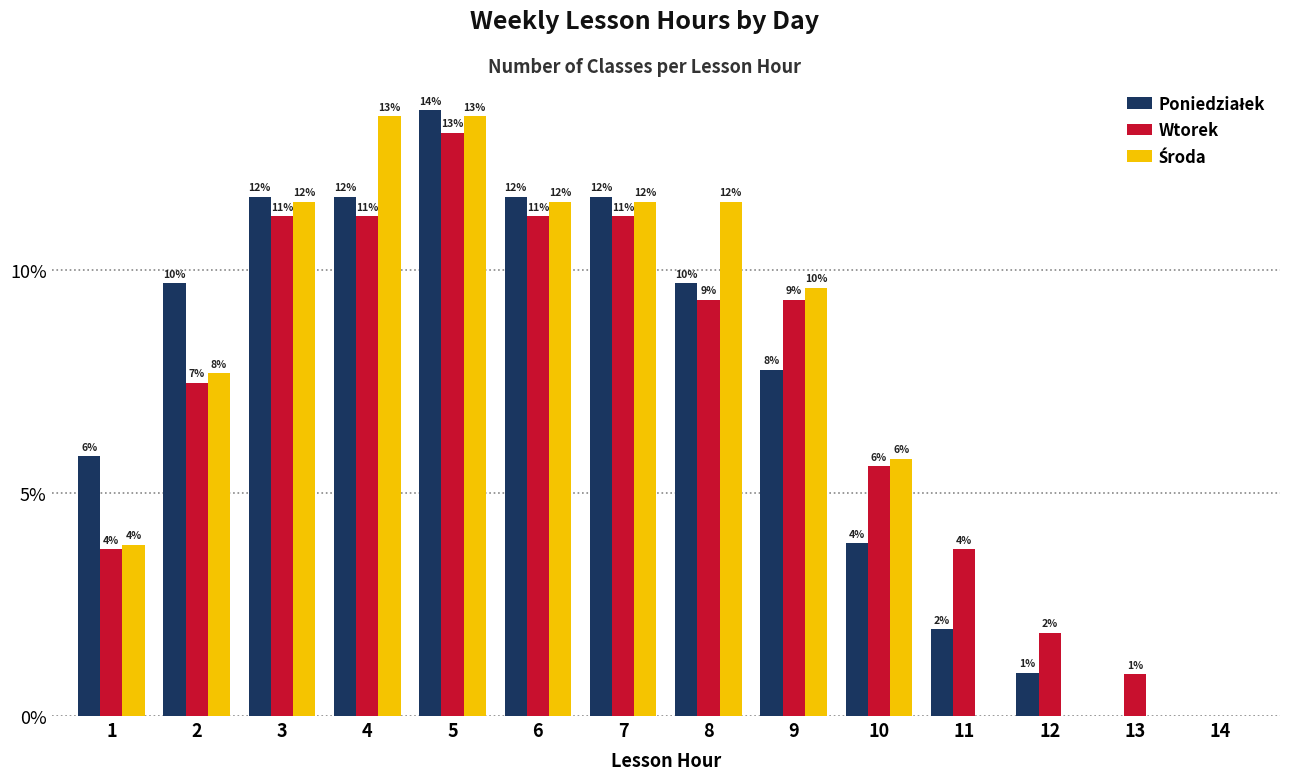

What is the difference between the second highest and minimum values in the Poniedziałek series?

0.1